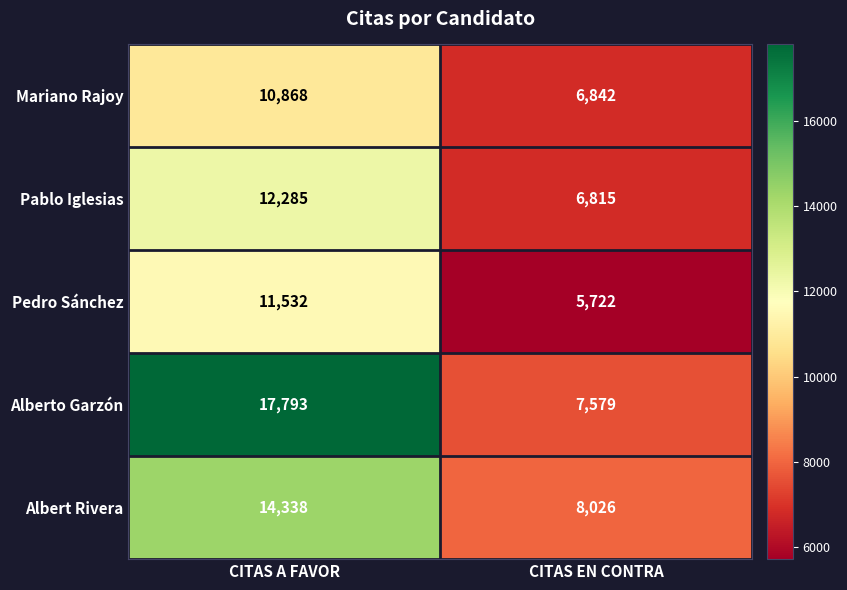

What is the minimum value shown in the chart?

5722